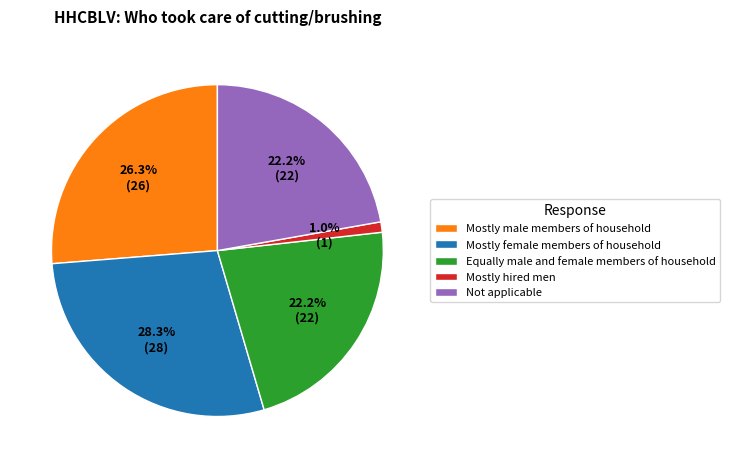

Which category has the smallest portion of the pie?

Mostly hired men